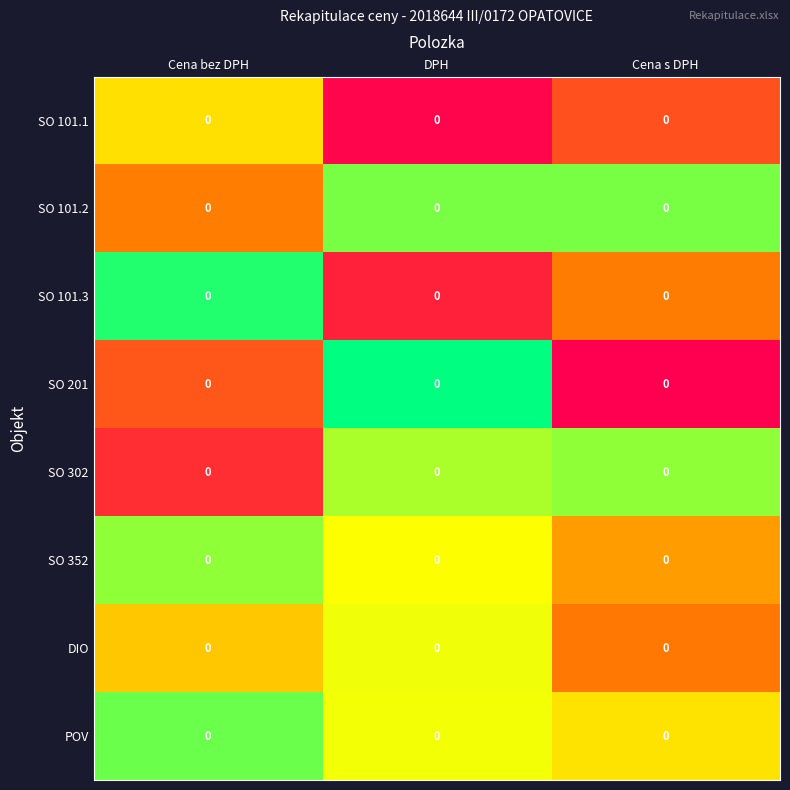

Reading right to left, what are all the values shown in this chart?

SO 101.1: Cena s DPH=0.0	DPH=0.0	Cena bez DPH=0.0
SO 101.2: Cena s DPH=0.0	DPH=0.0	Cena bez DPH=0.0
SO 101.3: Cena s DPH=0.0	DPH=0.0	Cena bez DPH=0.0
SO 201: Cena s DPH=0.0	DPH=0.0	Cena bez DPH=0.0
SO 302: Cena s DPH=0.0	DPH=0.0	Cena bez DPH=0.0
SO 352: Cena s DPH=0.0	DPH=0.0	Cena bez DPH=0.0
DIO: Cena s DPH=0.0	DPH=0.0	Cena bez DPH=0.0
POV: Cena s DPH=0.0	DPH=0.0	Cena bez DPH=0.0